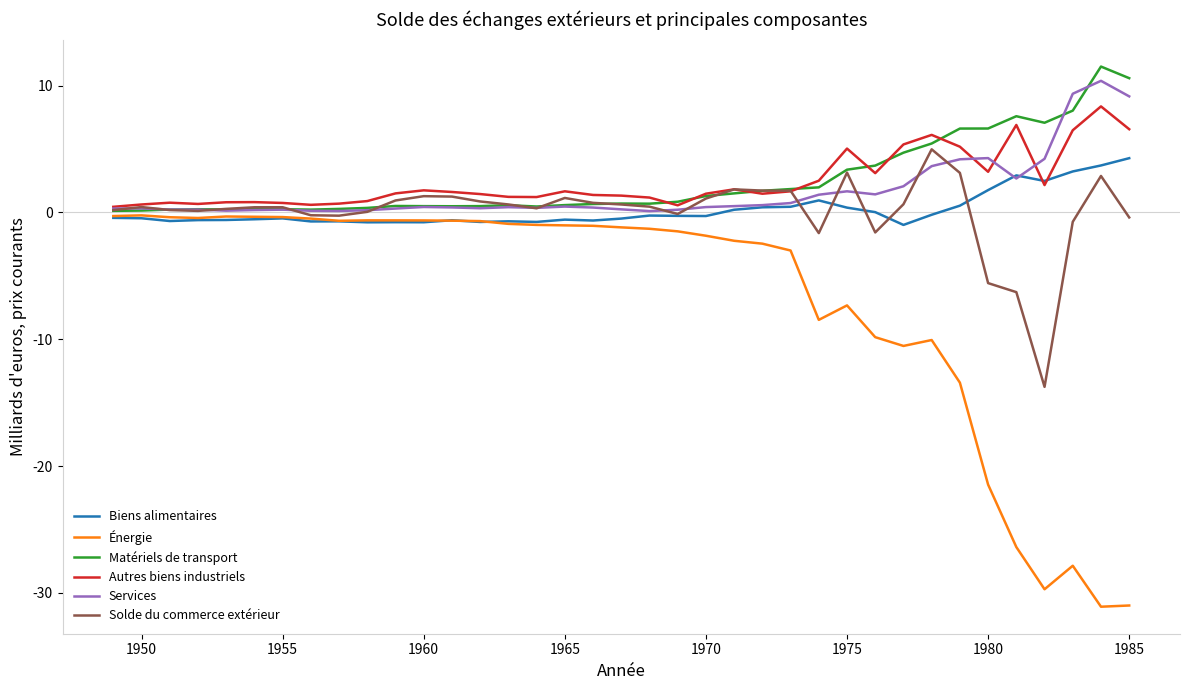

What is the difference between the maximum and minimum values in the Autres biens industriels series?

7.9